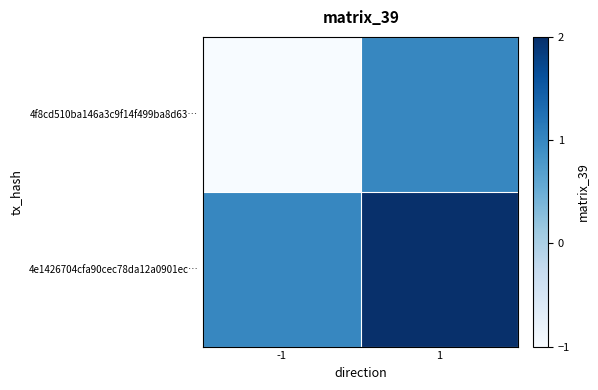

At 1, list the series in order from smallest to largest.

4f8cd510ba146a3c9f14f499ba8d63…, 4e1426704cfa90cec78da12a0901ec…